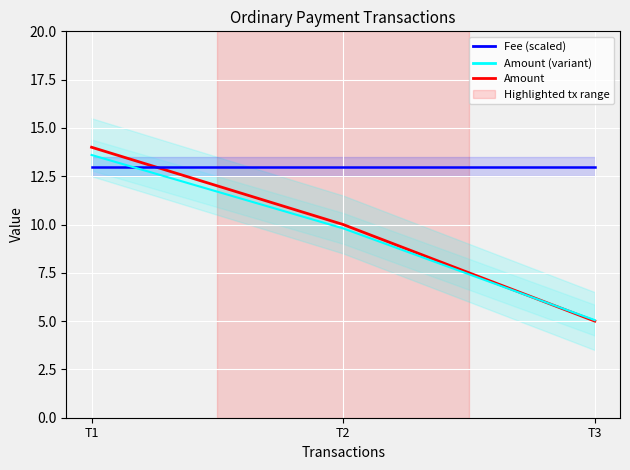

Reading left to right, transcribe all the data shown in this chart.

Amount: 14.0	10.0	5.0
Fee (scaled): 13.0	13.0	13.0
Amount (variant): 13.6	9.8	5.0